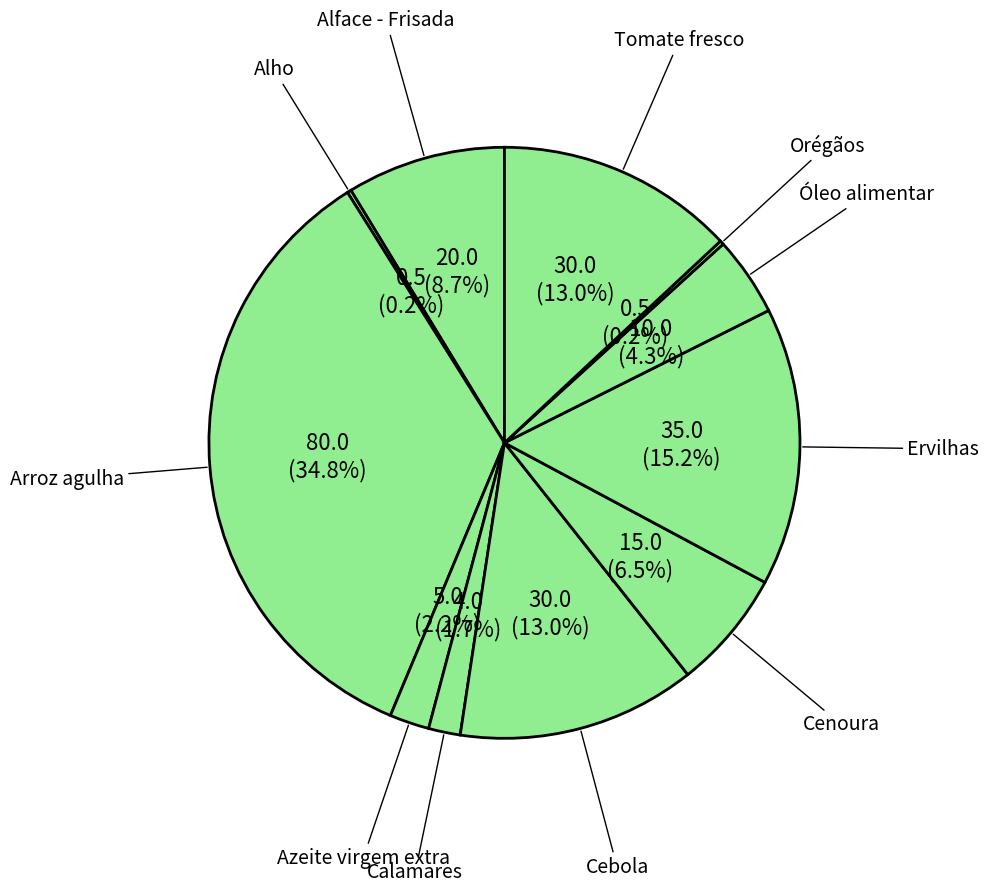

Which has a higher value, Ervilhas or Arroz agulha?

Arroz agulha